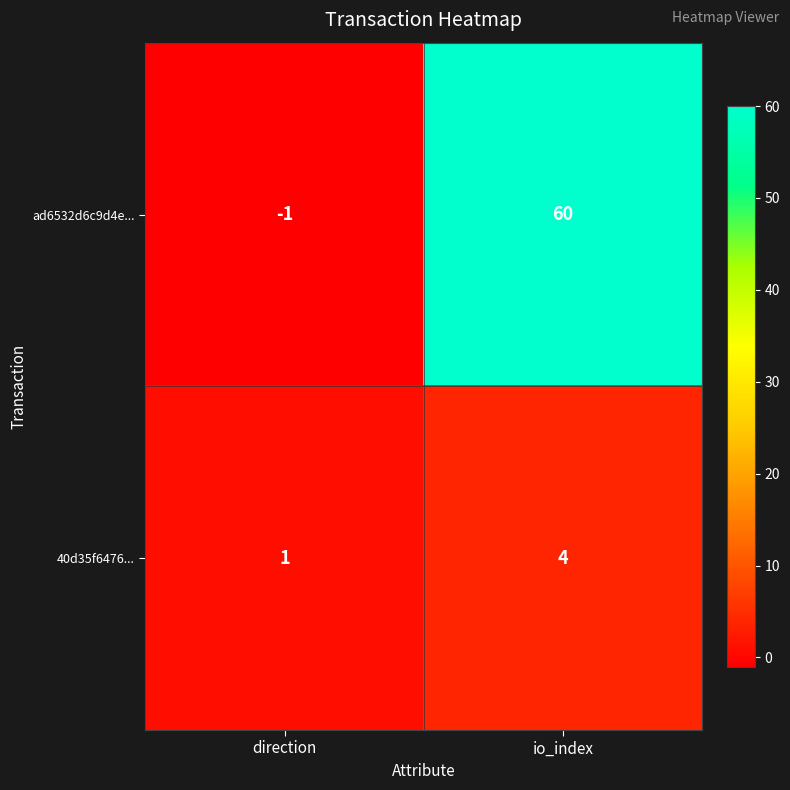

Reading left to right, extract all data points from this chart.

ad6532d6c9d4e...: direction=-1	io_index=60
40d35f6476...: direction=1	io_index=4